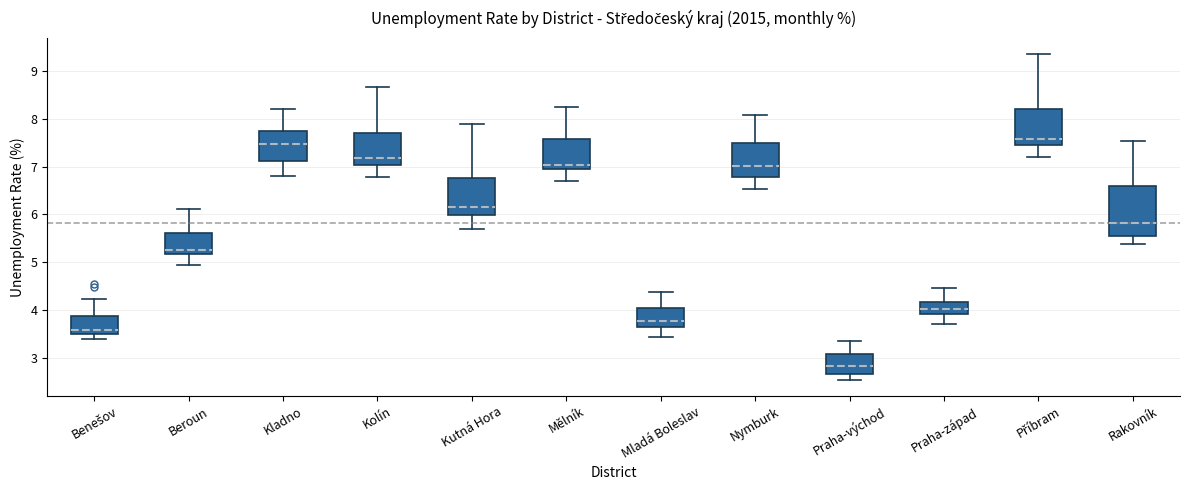

Reading left to right, read every box against the y-axis: the position of its median line, the range the box covers, and the ends of its whiskers. The values are not printed on the chart, so give them approximately, as read against the axis.

Benešov: median 3.6, box 3.5 to 3.9, whiskers 3.4 to 4.2
Beroun: median 5.3, box 5.2 to 5.6, whiskers 4.9 to 6.1
Kladno: median 7.5, box 7.1 to 7.7, whiskers 6.8 to 8.2
Kolín: median 7.2, box 7.0 to 7.7, whiskers 6.8 to 8.7
Kutná Hora: median 6.2, box 6.0 to 6.8, whiskers 5.7 to 7.9
Mělník: median 7.0, box 6.9 to 7.6, whiskers 6.7 to 8.2
Mladá Boleslav: median 3.8, box 3.7 to 4.0, whiskers 3.4 to 4.4
Nymburk: median 7.0, box 6.8 to 7.5, whiskers 6.5 to 8.1
Praha-východ: median 2.8, box 2.7 to 3.1, whiskers 2.5 to 3.4
Praha-západ: median 4.0, box 3.9 to 4.2, whiskers 3.7 to 4.5
Příbram: median 7.6, box 7.4 to 8.2, whiskers 7.2 to 9.3
Rakovník: median 5.8, box 5.6 to 6.6, whiskers 5.4 to 7.5